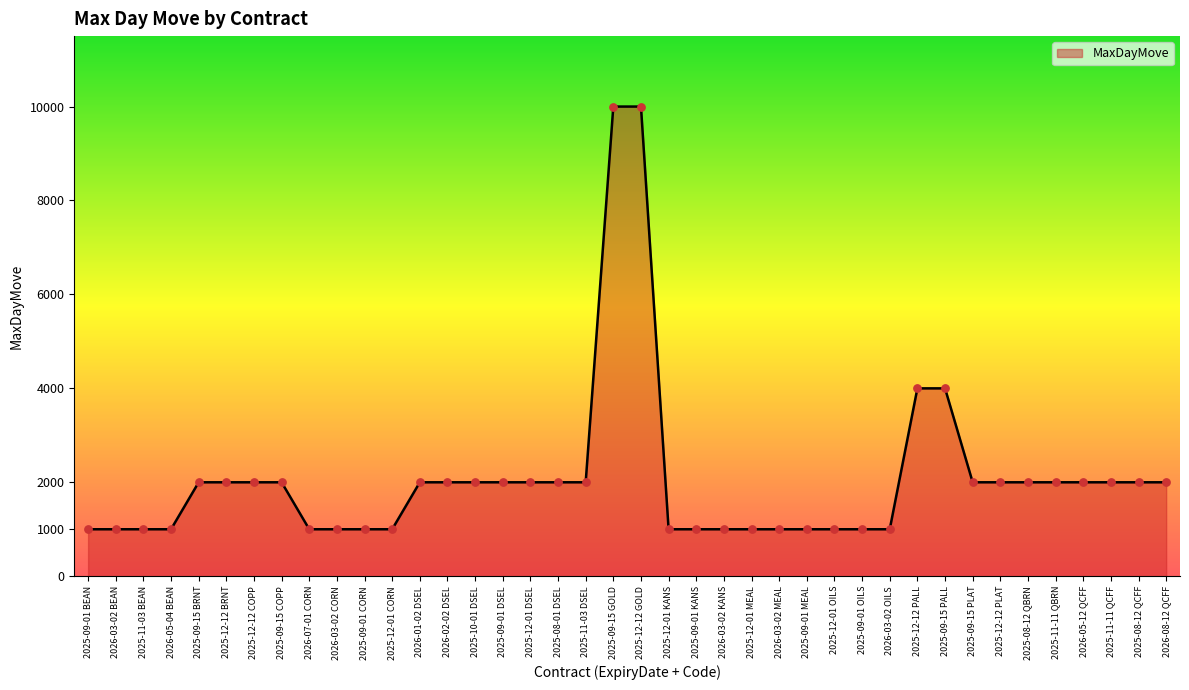

Approximately how many times larger is the value at 2026-03-02 CORN compared to 2025-12-12 GOLD?

0.1